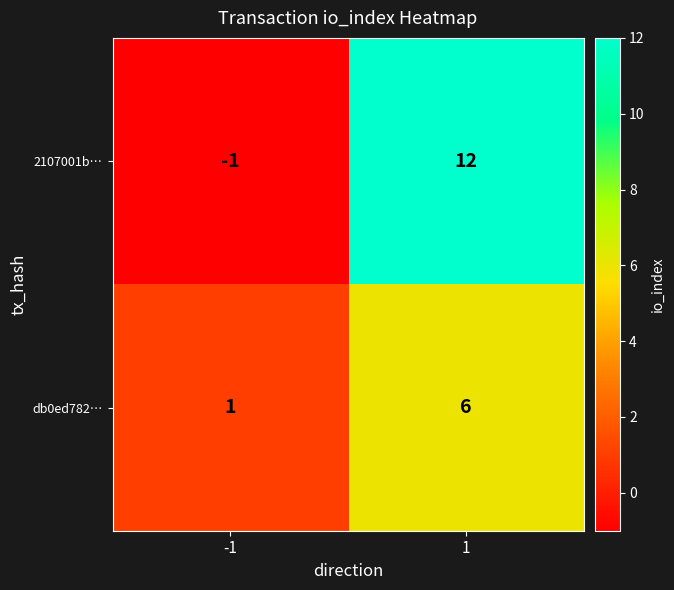

What is the total value across all series at 1?

18